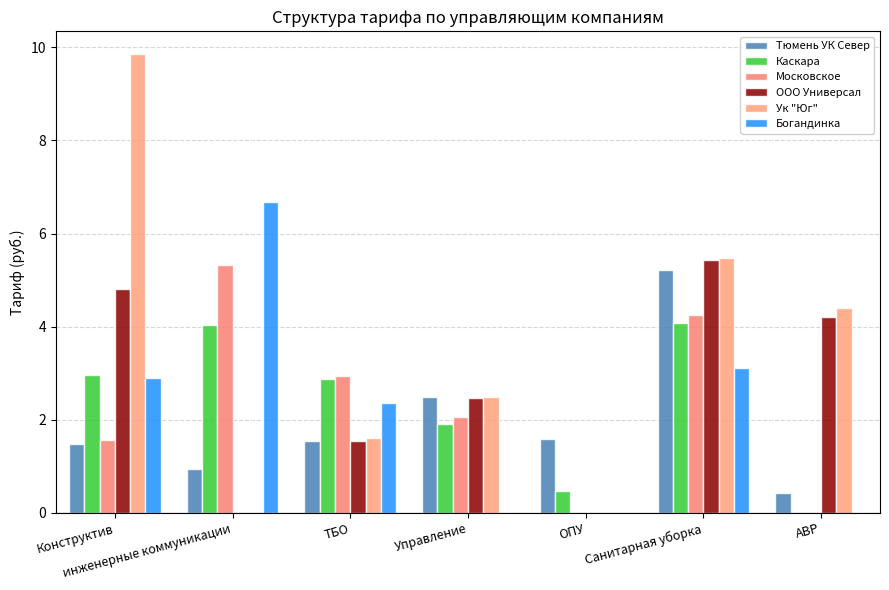

The Богандинка series shows 4.6 at АВР. True or false?

False